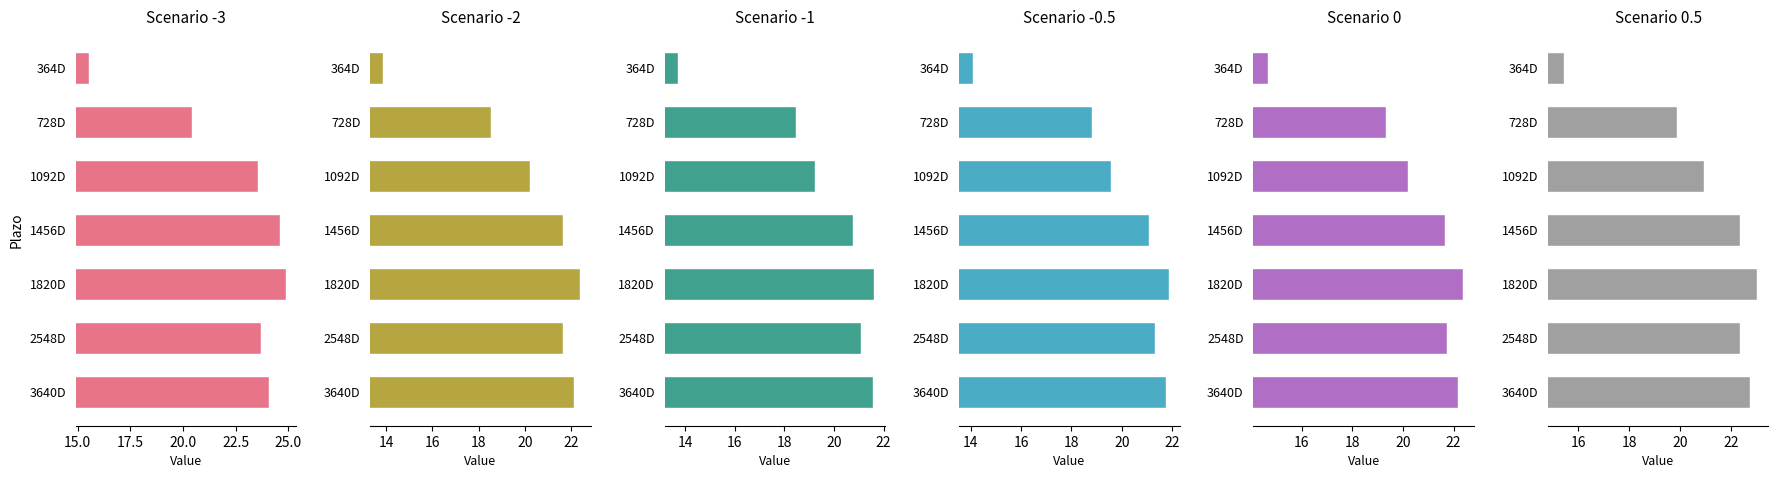

Is the value of -2 at 1820D greater than the value of 0.5 at 1092D?

Yes